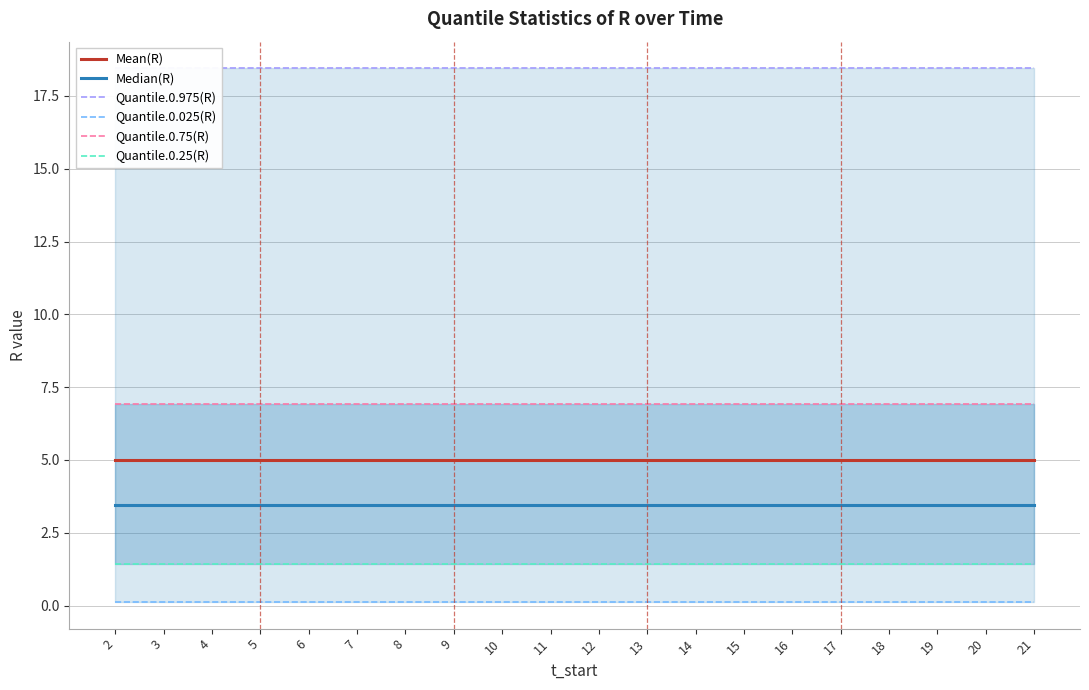

The value of Quantile.0.25(R) at 4 is 1.4. True or false?

True